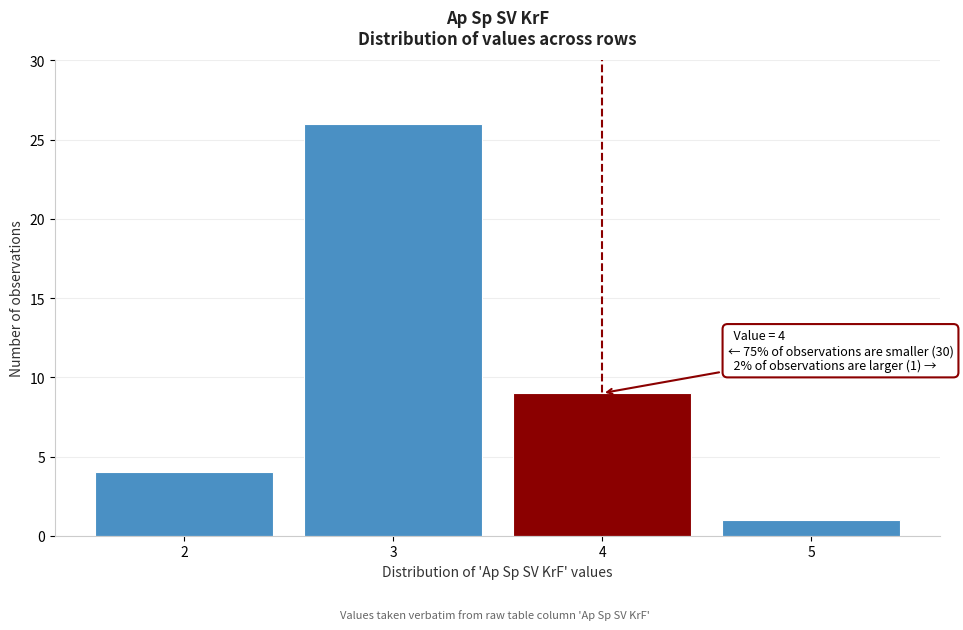

Which range on the x-axis has the tallest bar?

2.5 to 3.5